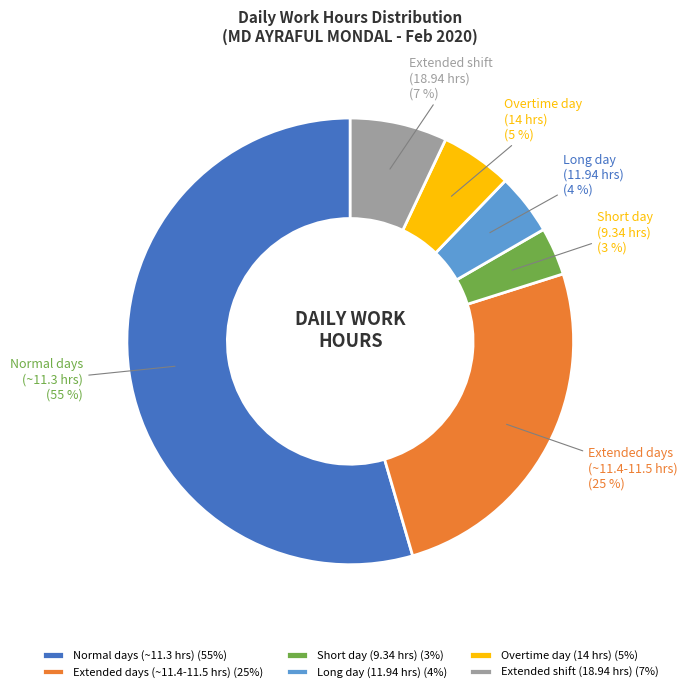

To the nearest percent, what is the combined percentage of Long day (11.94 hrs) and Extended shift (18.94 hrs)?

11%